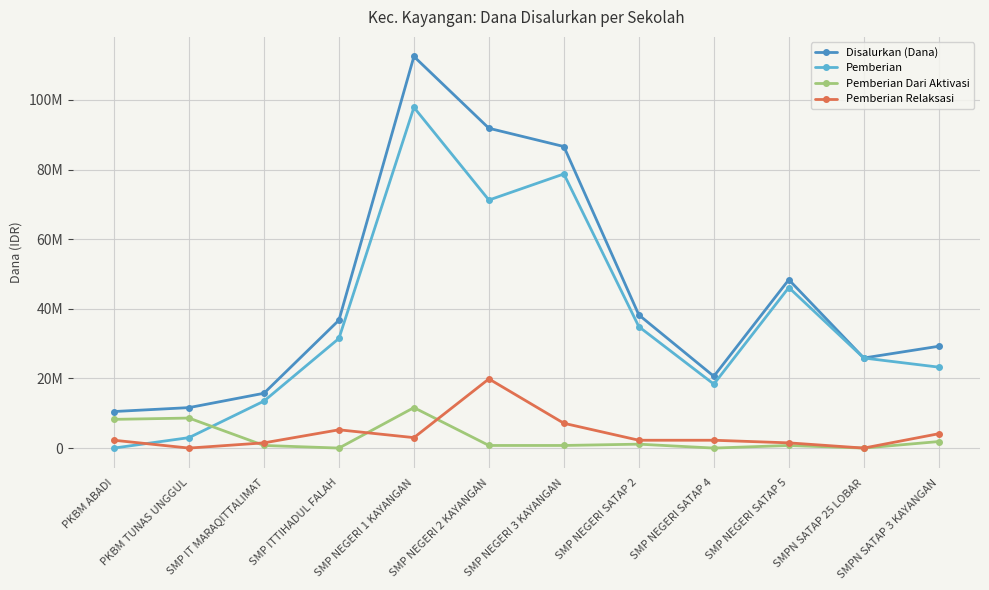

What value does the Pemberian Dari Aktivasi series have at SMP IT MARAQITTALIMAT?

750000